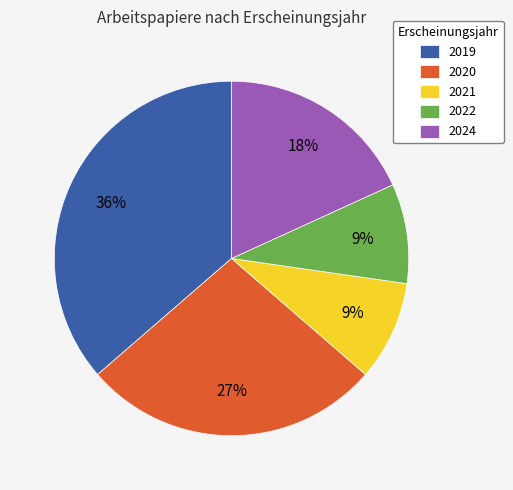

Between 2024 and 2019, which is larger?

2019